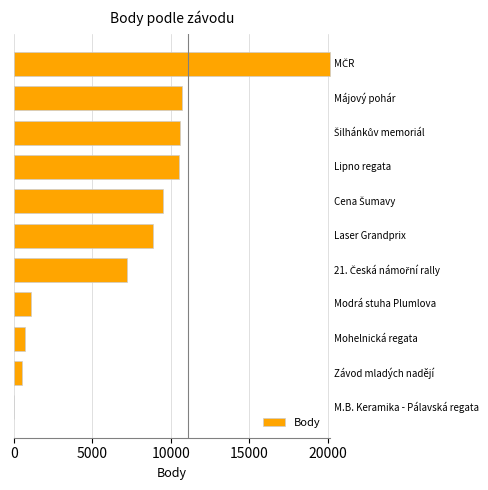

What is the sum of all values?

79809